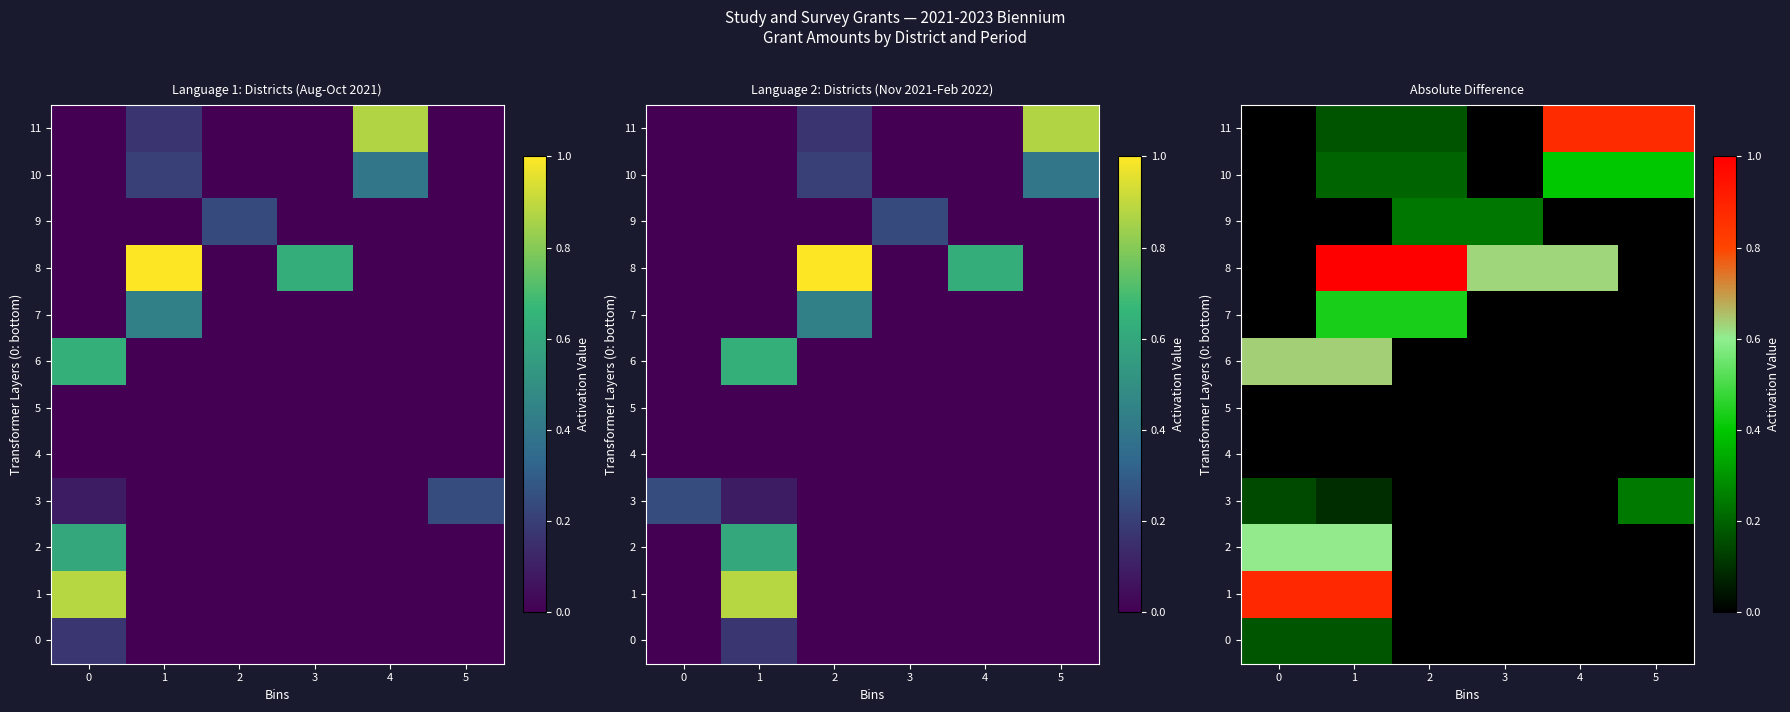

Between 0 and 1, which series saw the biggest shift?

8